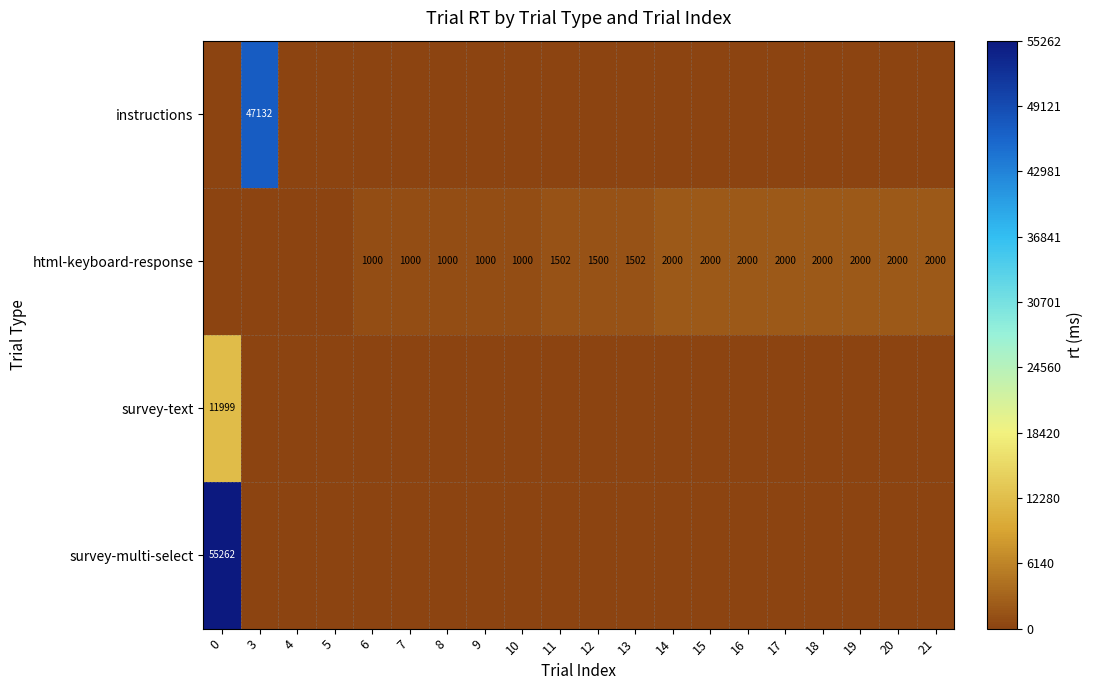

What is the sum of the html-keyboard-response values at 8 and 20?

3000